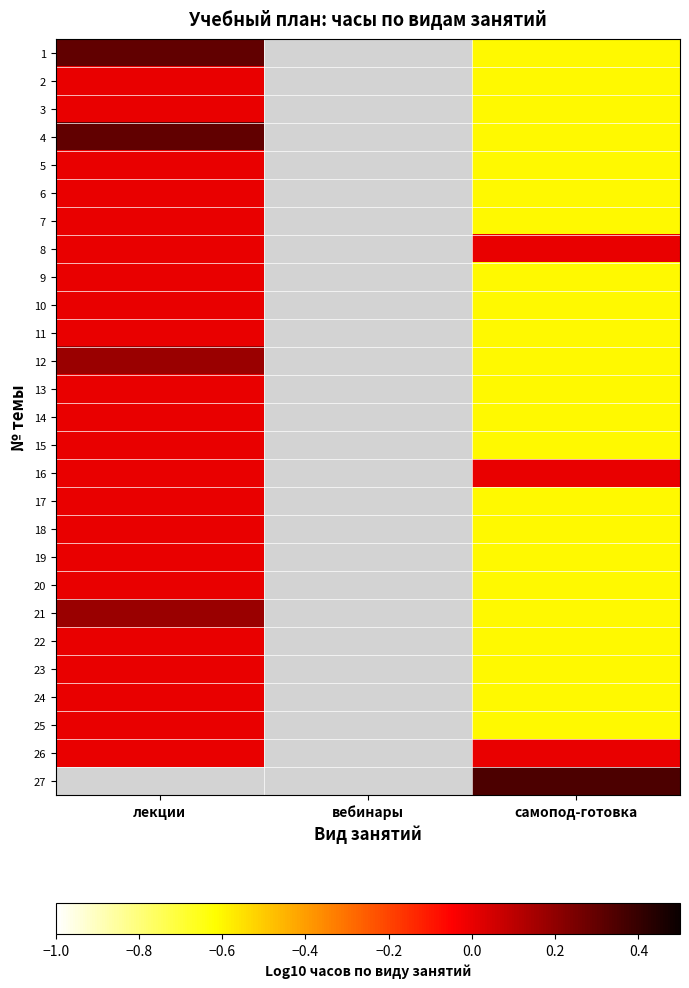

How many values in 24 are below zero?

1